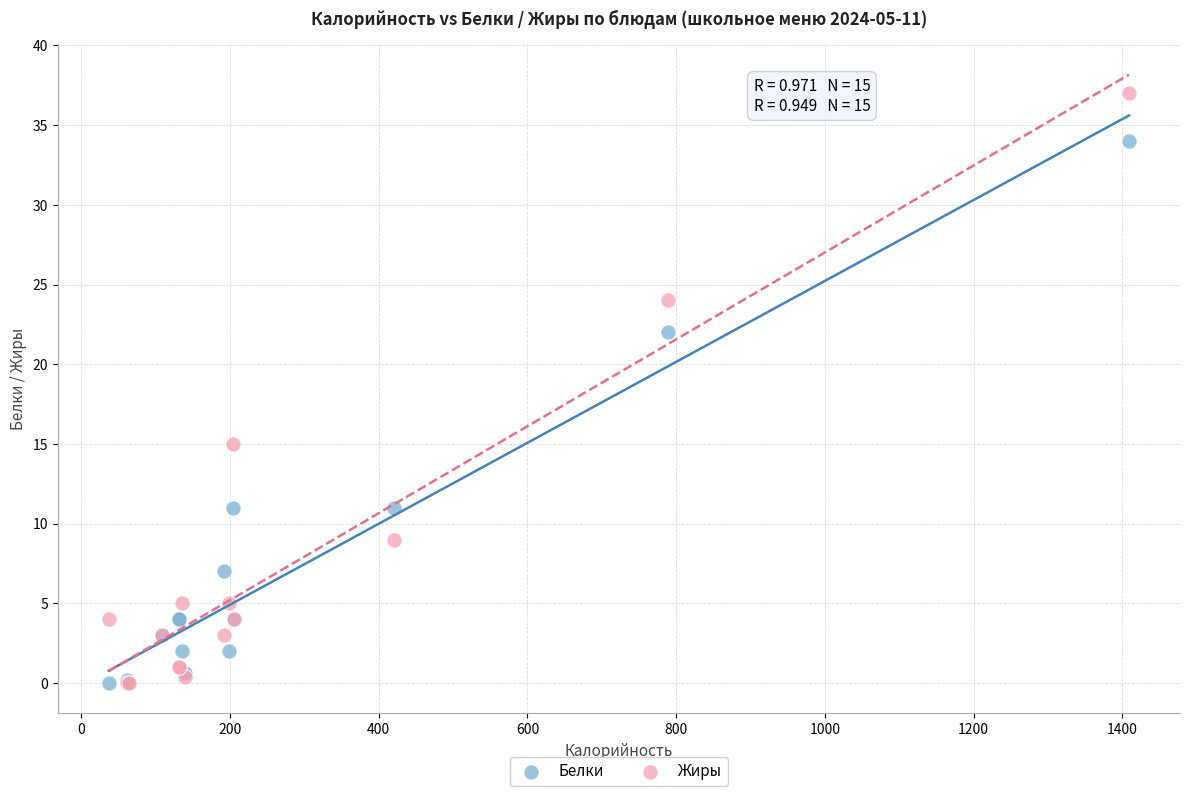

In the Белки series, what Y value is closest to 17?

22.0